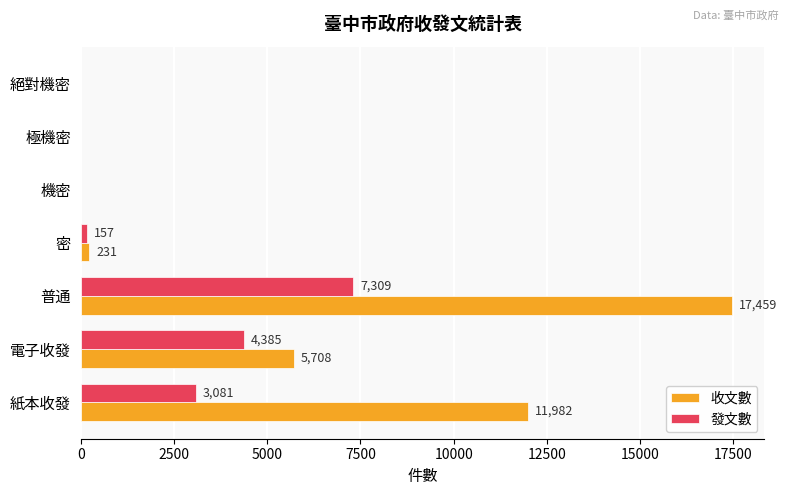

At which label is 收文數 closest to 8729?

電子收發